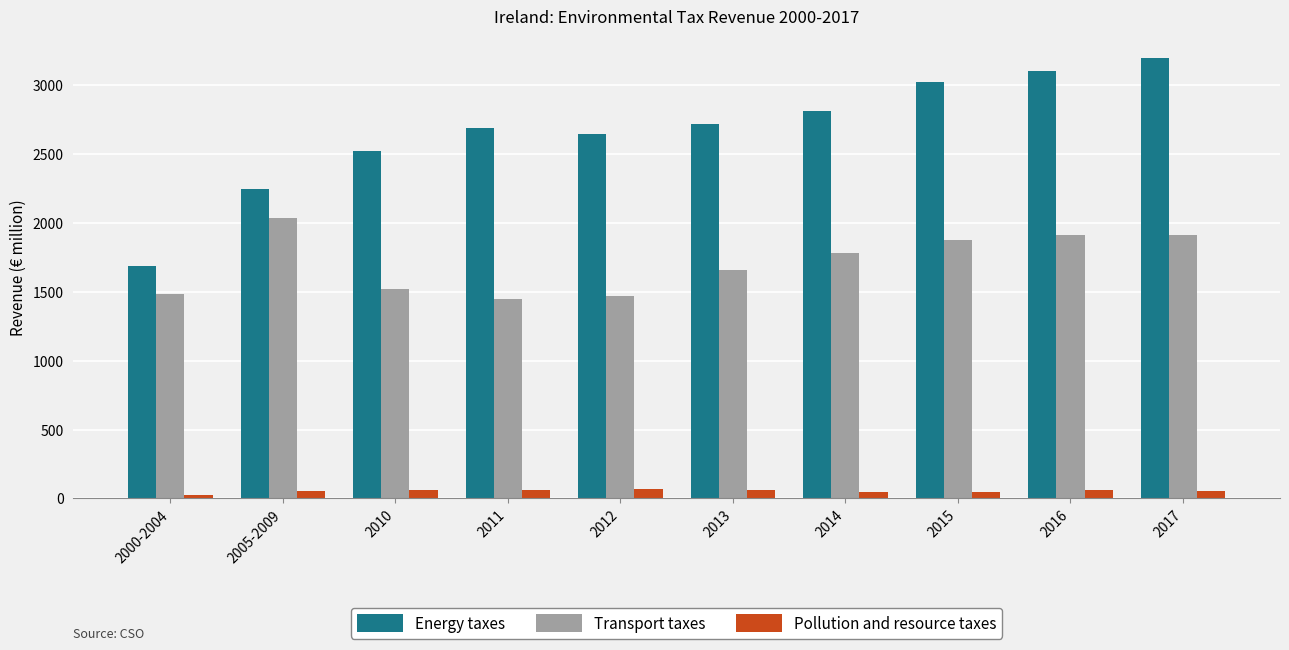

What is the value of the Energy taxes bar at the 8th from the left?

3026.0